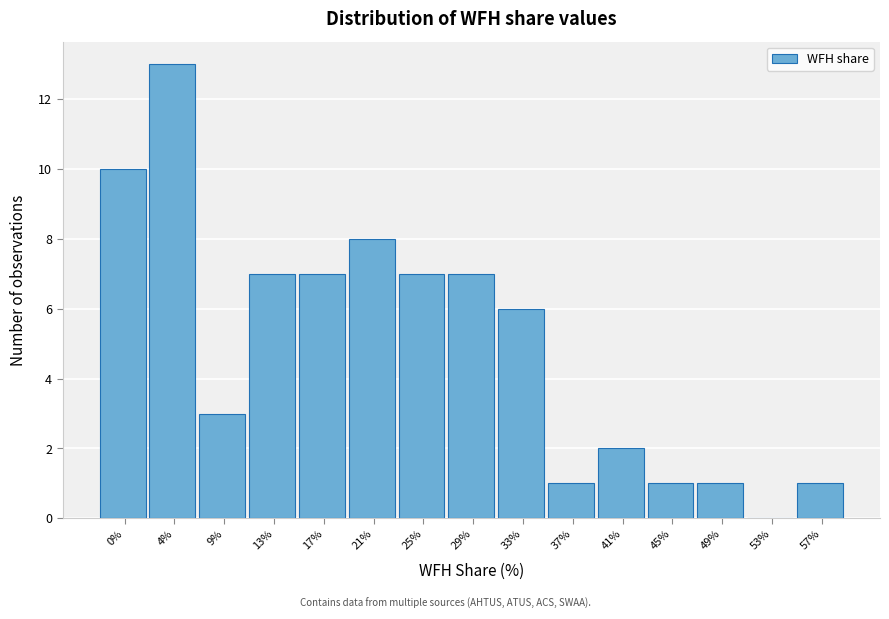

Reading left to right, what are all the values shown in this chart?

0%=10	4%=13	9%=3	13%=7	17%=7	21%=8	25%=7	29%=7	33%=6	37%=1	41%=2	45%=1	49%=1	53%=0	57%=1